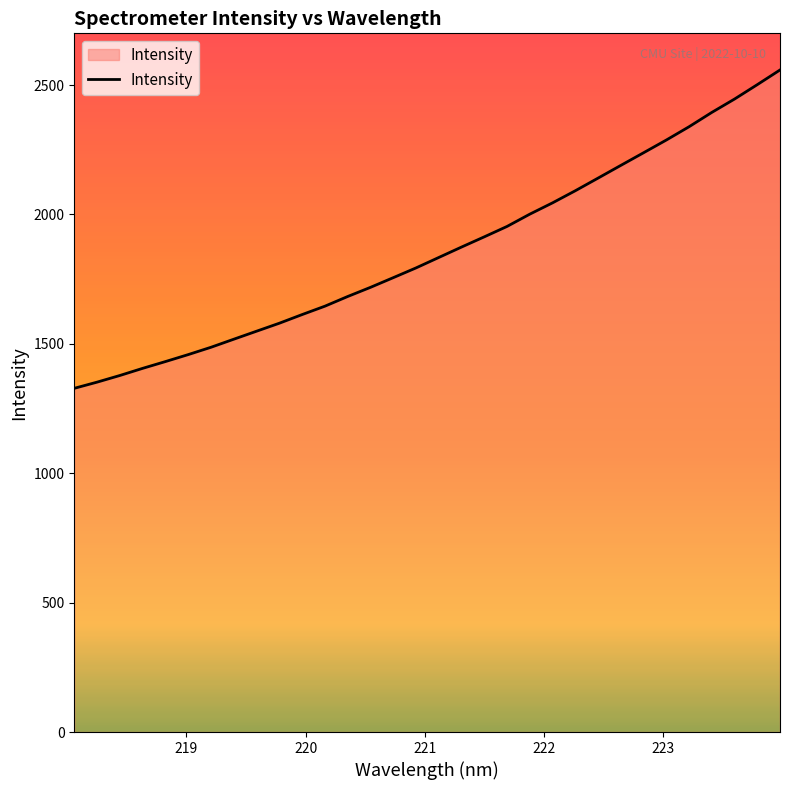

What is the minimum value shown in the chart?

1328.3